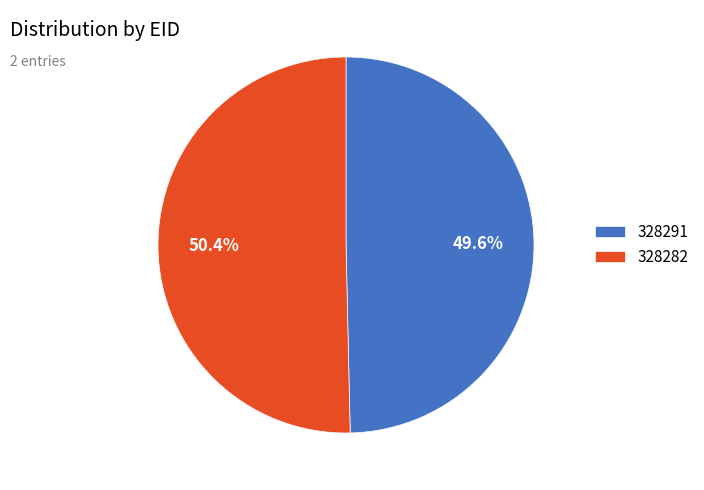

Is it true that 328282 is 56% of the pie?

False